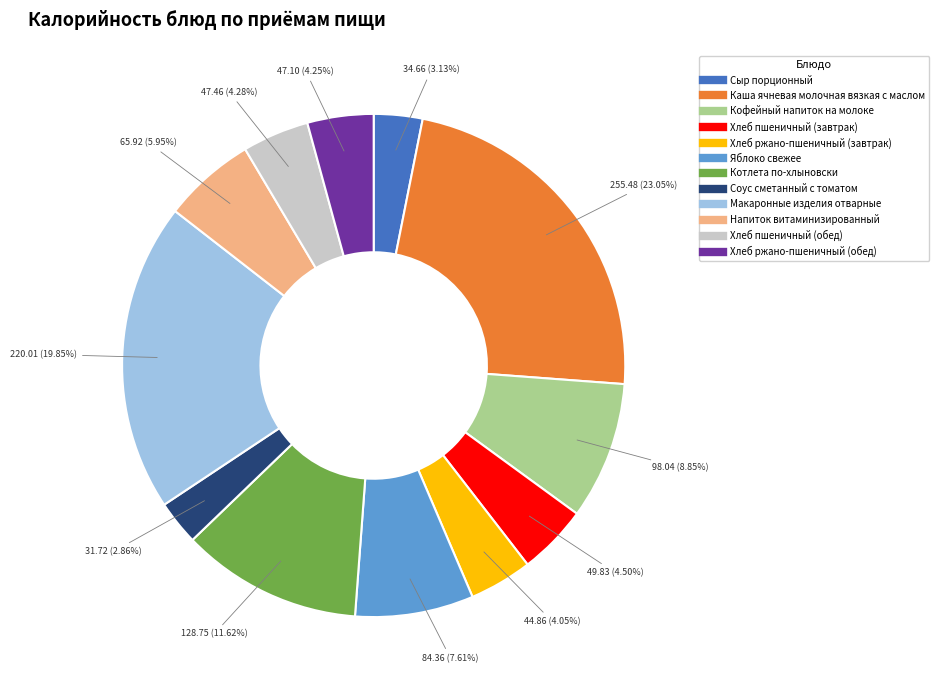

Approximately how many times larger is the value at Хлеб пшеничный (обед) compared to Хлеб пшеничный (завтрак)?

1.0